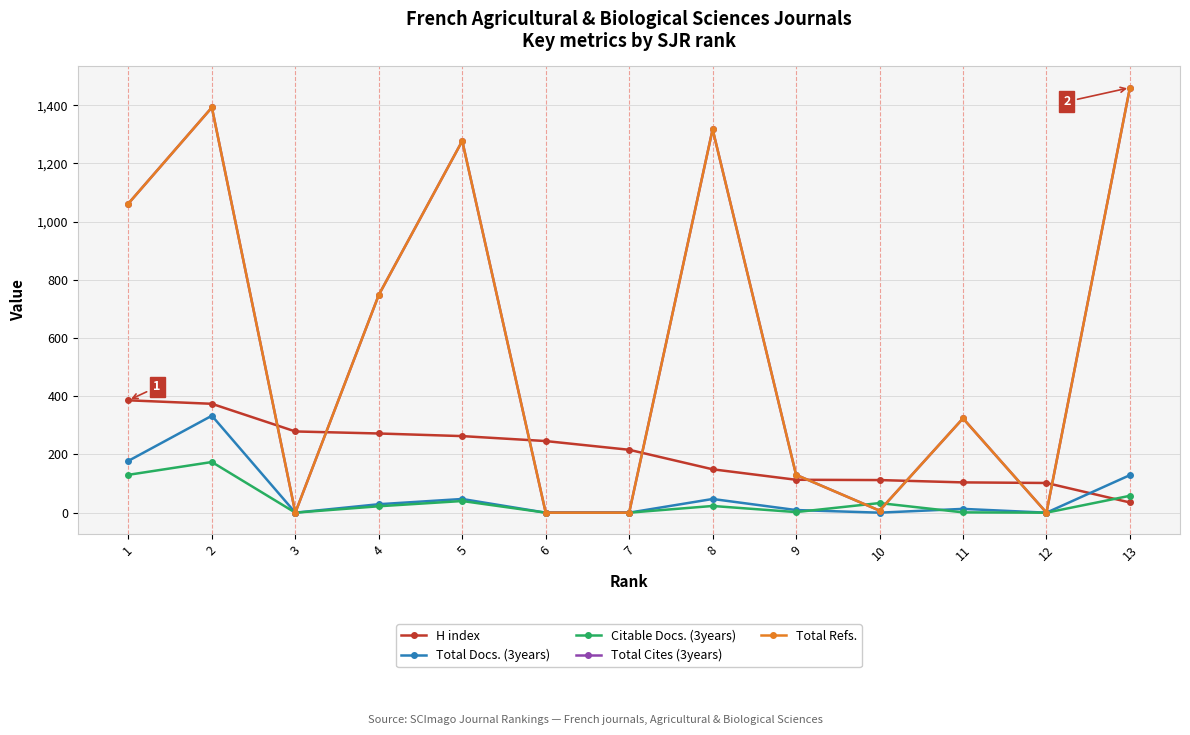

Is this an area chart (filled region under the line)?

No